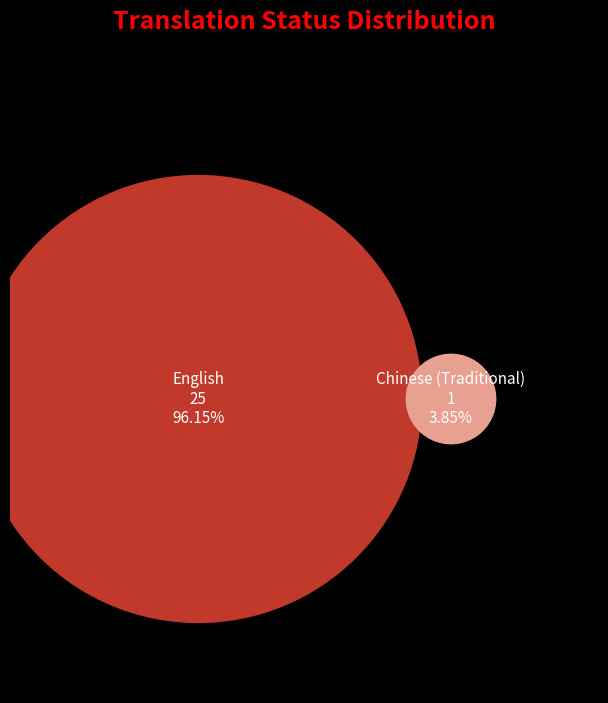

The English slice represents 96% of the pie. True or false?

True